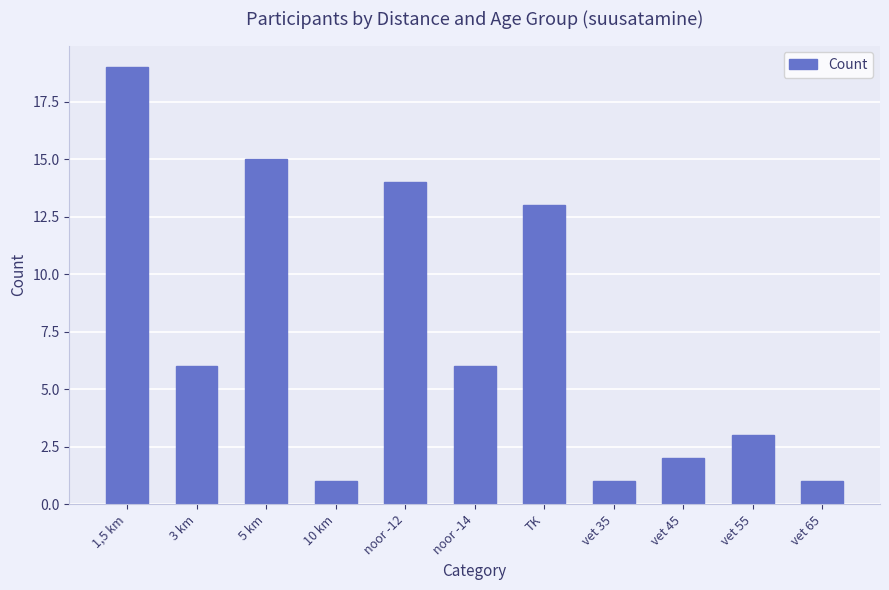

Reading right to left, list all the values displayed in this chart.

1	3	2	1	13	6	14	1	15	6	19